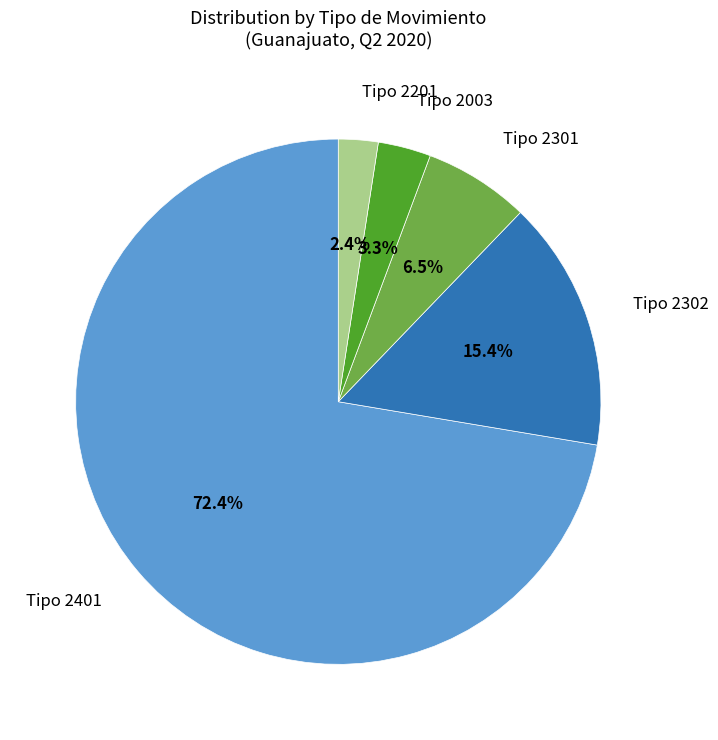

What percentage is NOT represented by Tipo 2302?

84.6%